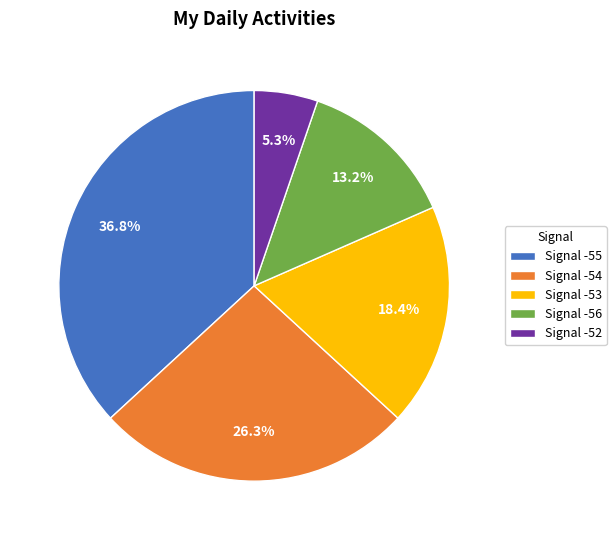

Which slice is the smallest?

Signal -52